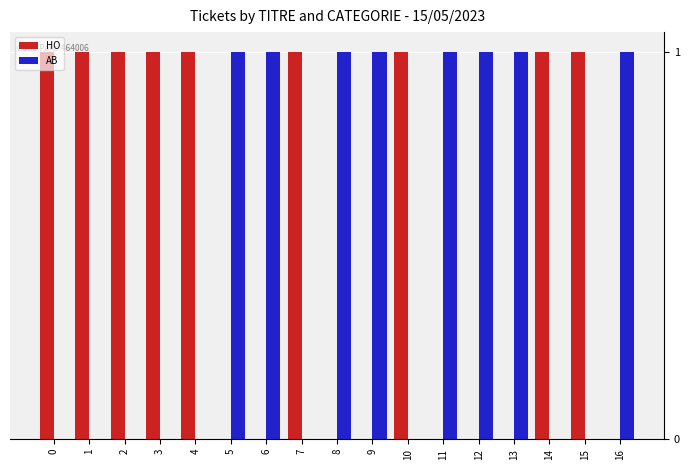

Which series has the largest total across all categories?

HO